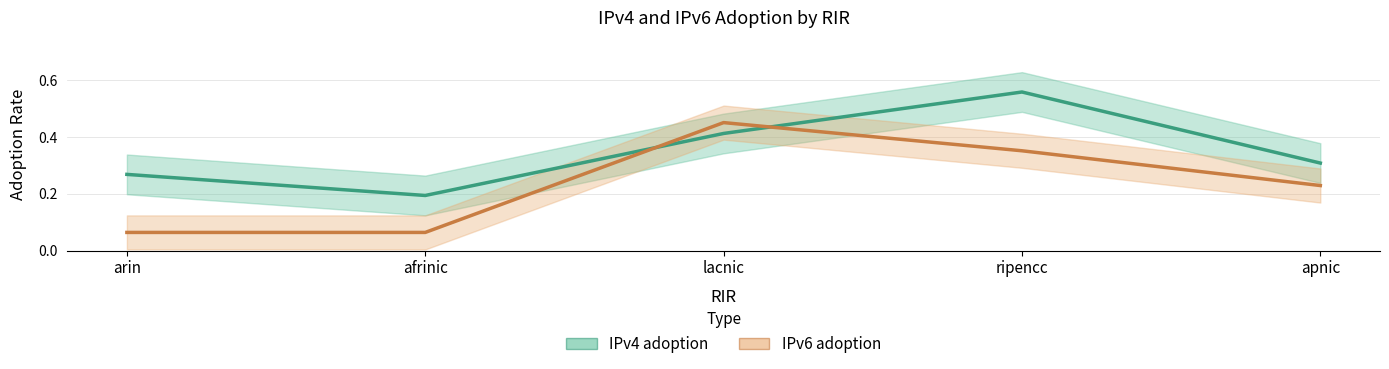

Reading left to right, extract all data points from this chart.

IPv4 adoption: 0.3	0.2	0.4	0.6	0.3
IPv6 adoption: 0.1	0.1	0.5	0.4	0.2